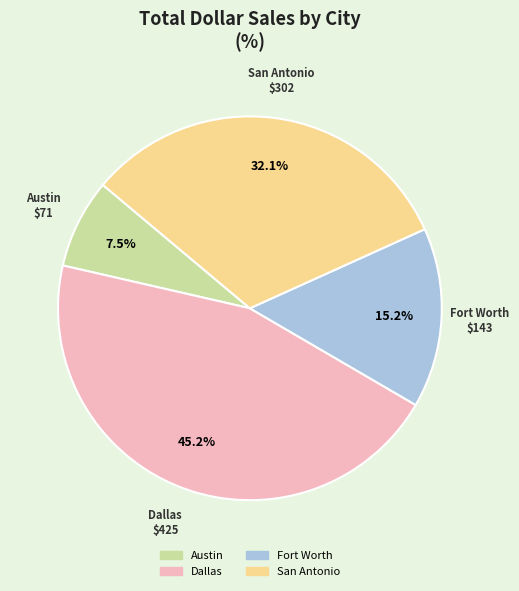

Rank the categories by value from lowest to highest.

Austin, Fort Worth, San Antonio, Dallas